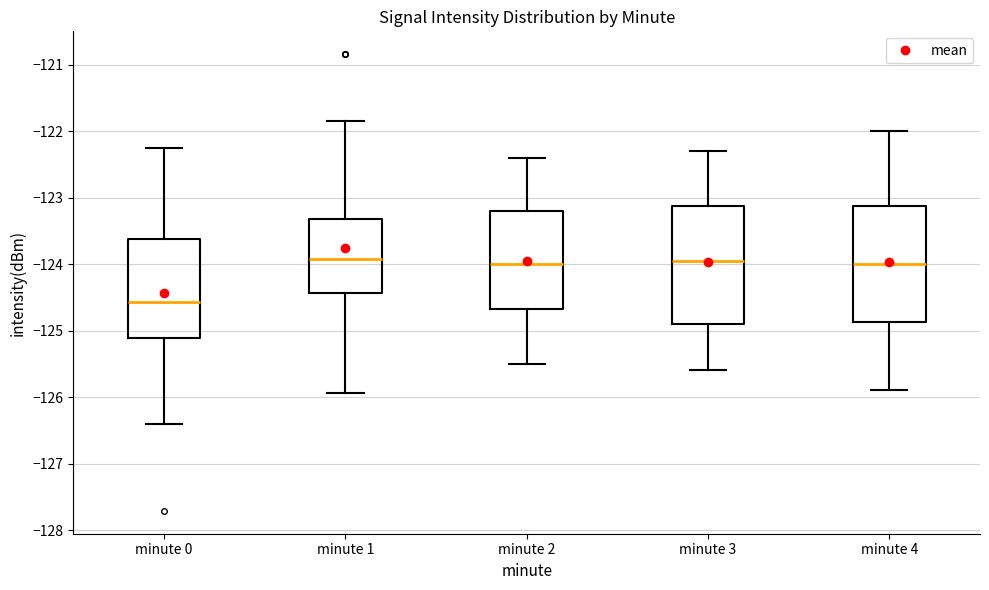

Where does the median line of the box for minute 2 sit on the y-axis? The values are not printed on the chart, so give them approximately, as read against the axis.

-124.0